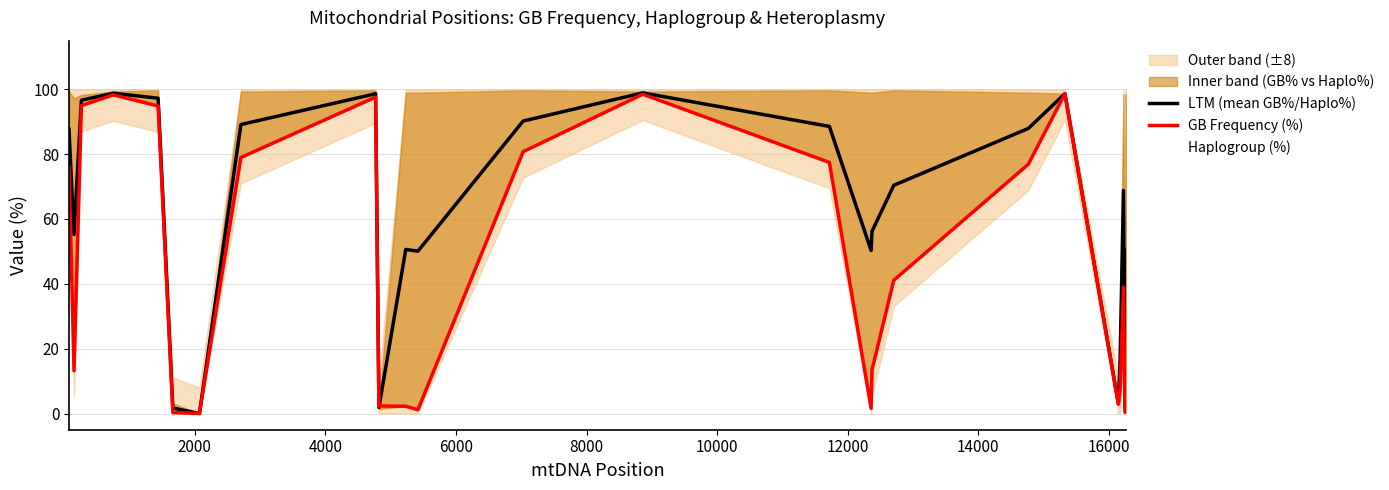

Which series has the largest total across all categories?

Haplogroup (%)